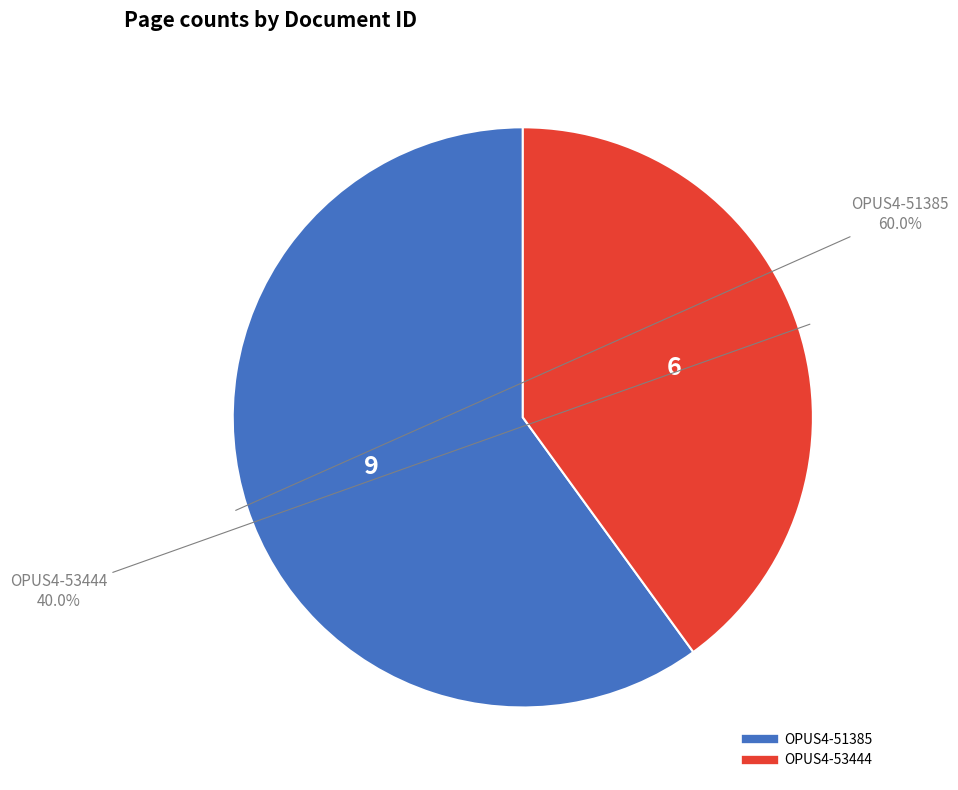

How many slices are in this pie chart?

2